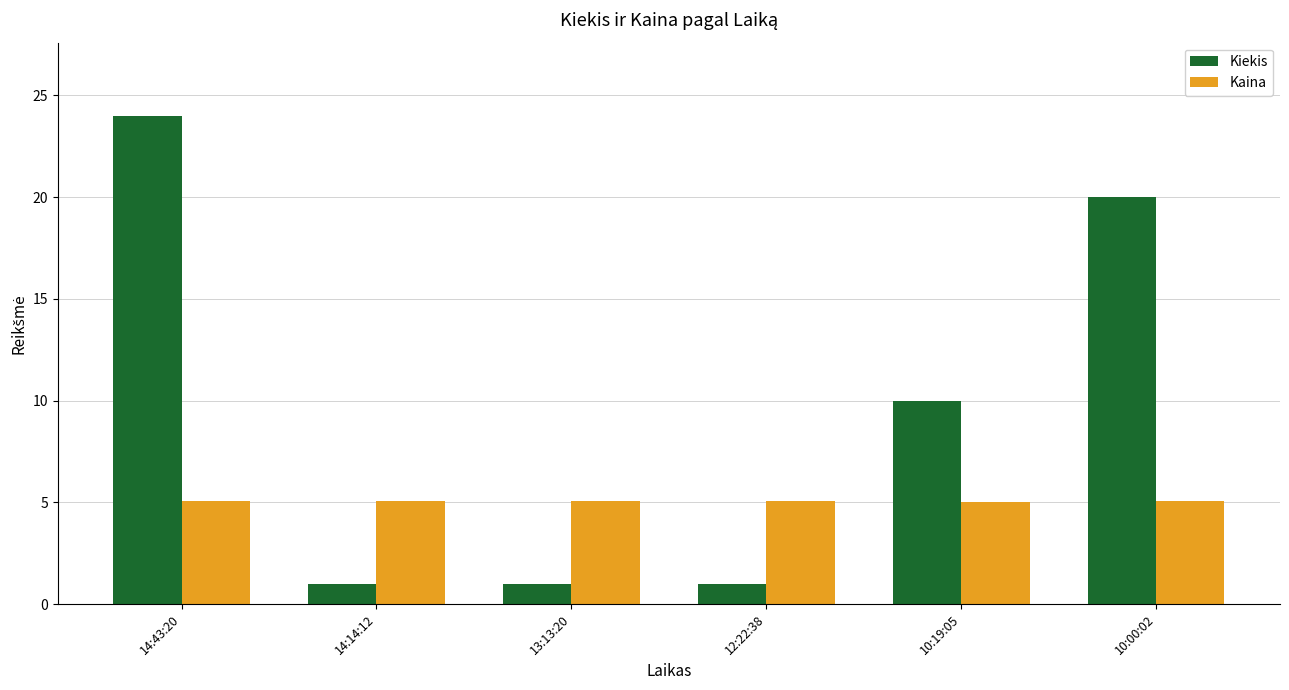

True or false: Kaina has a value of 5.1 at 14:14:12.

True